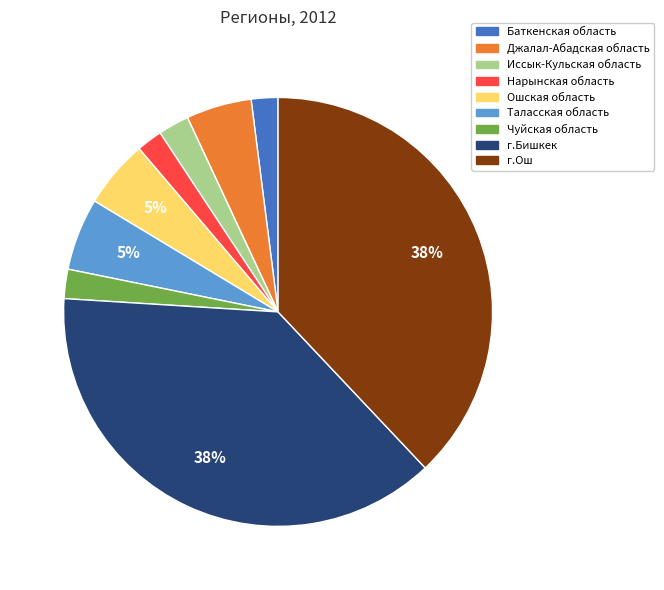

Is there any slice that represents more than half of the pie?

No